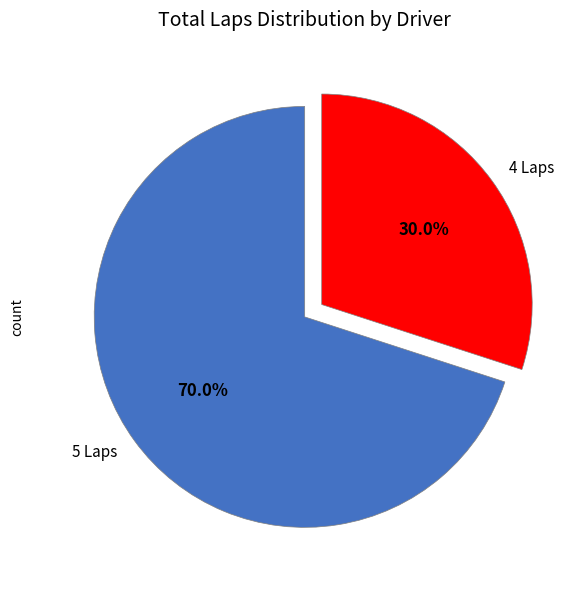

Is there any slice that represents more than half of the pie?

Yes